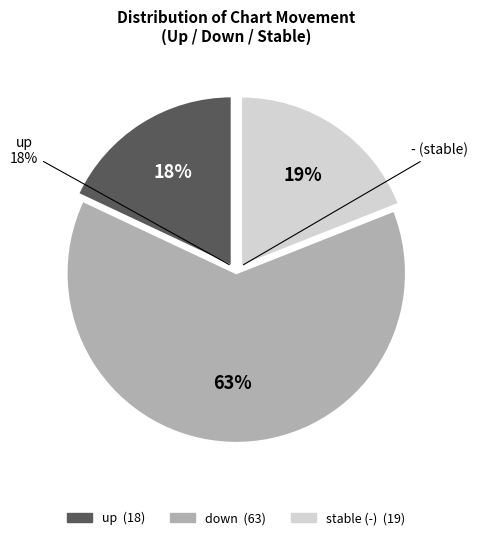

True or false: - accounts for 19% of the total.

True